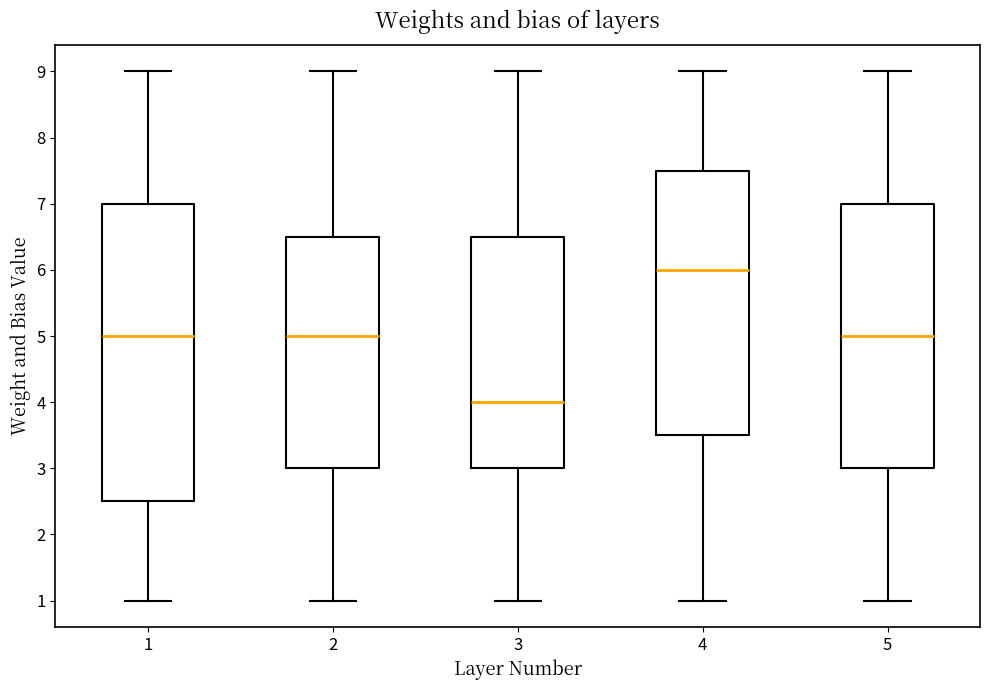

Where does the median line of the box at x = 5 sit on the y-axis? The values are not printed on the chart, so give them approximately, as read against the axis.

5.0